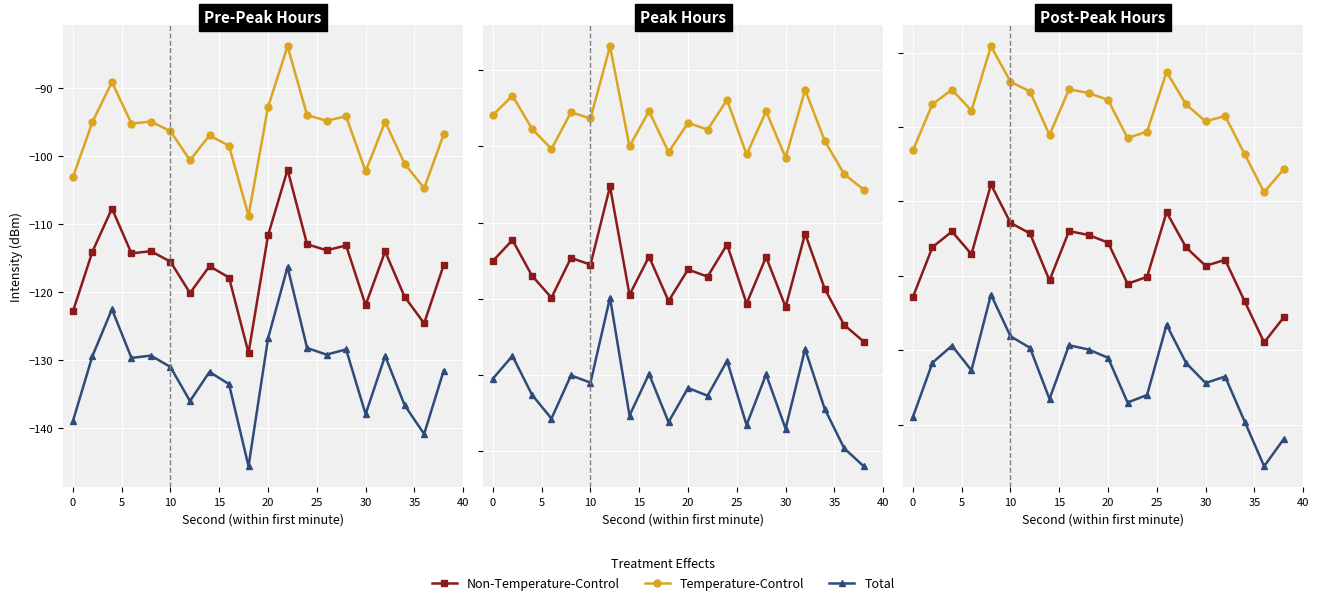

Which series has the largest total across all categories?

Temperature-Control